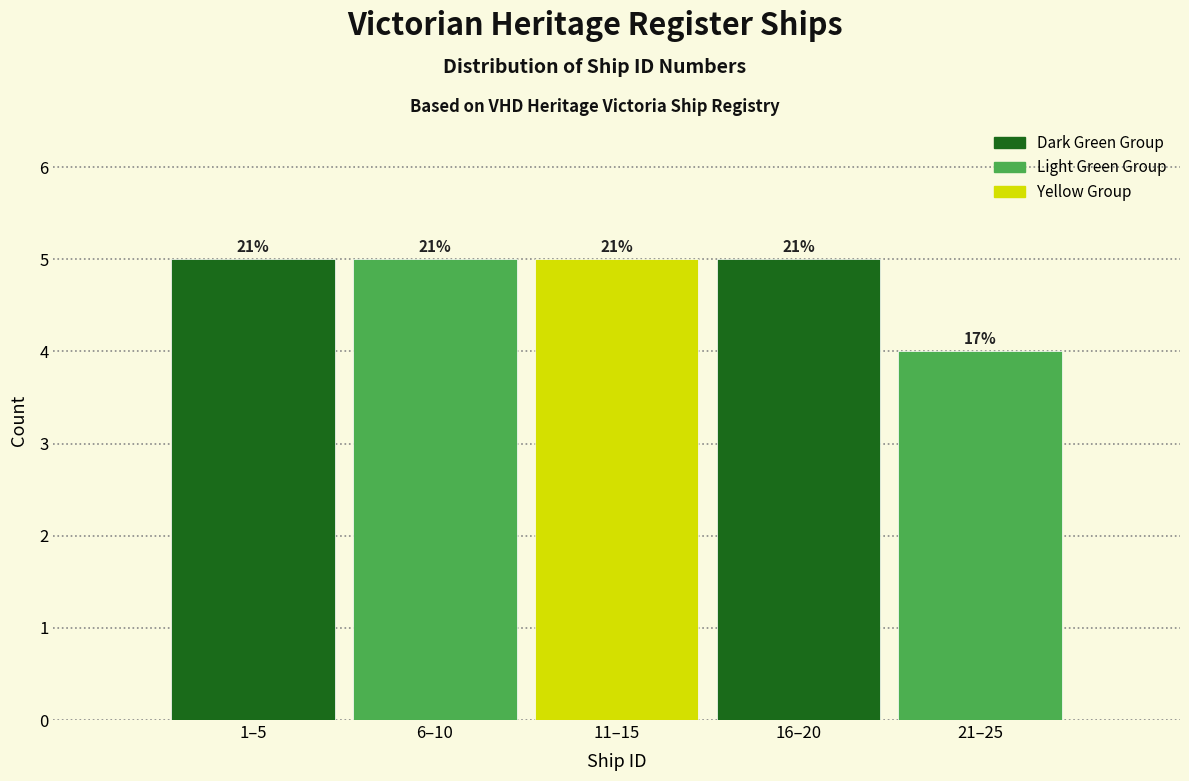

Are the bars horizontal?

No